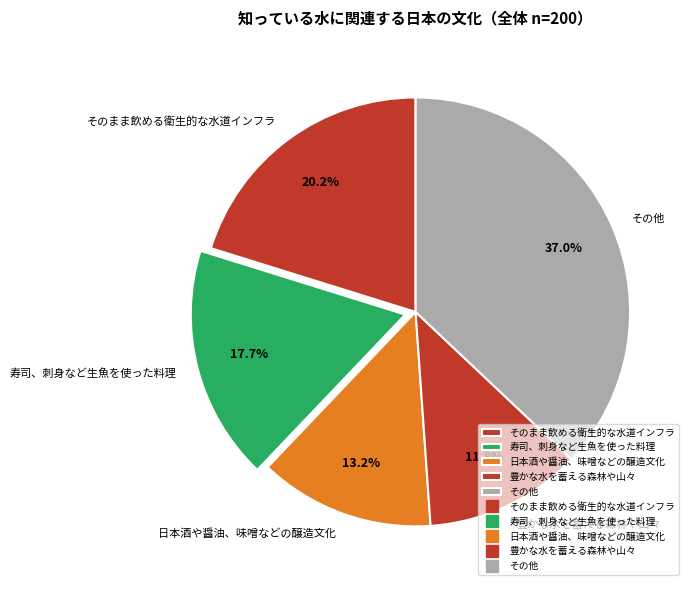

Is there a majority slice in this chart?

No